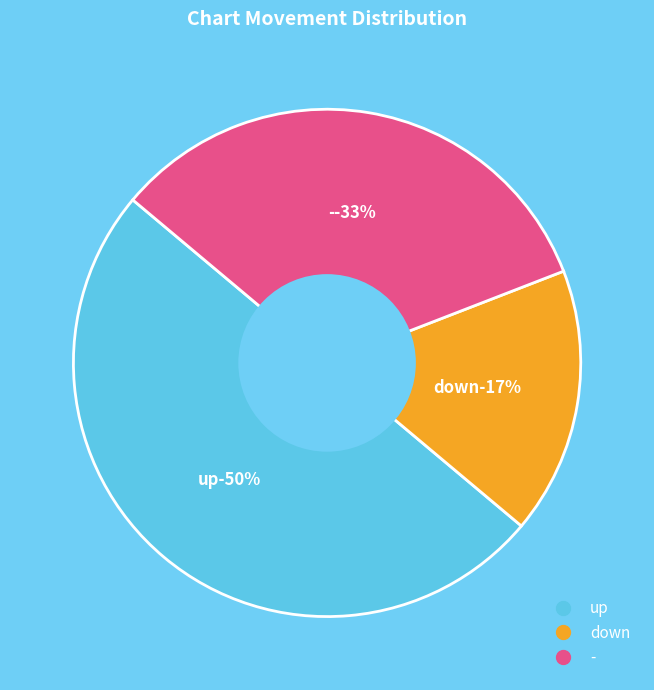

Do - and up together represent more than half of the pie?

Yes